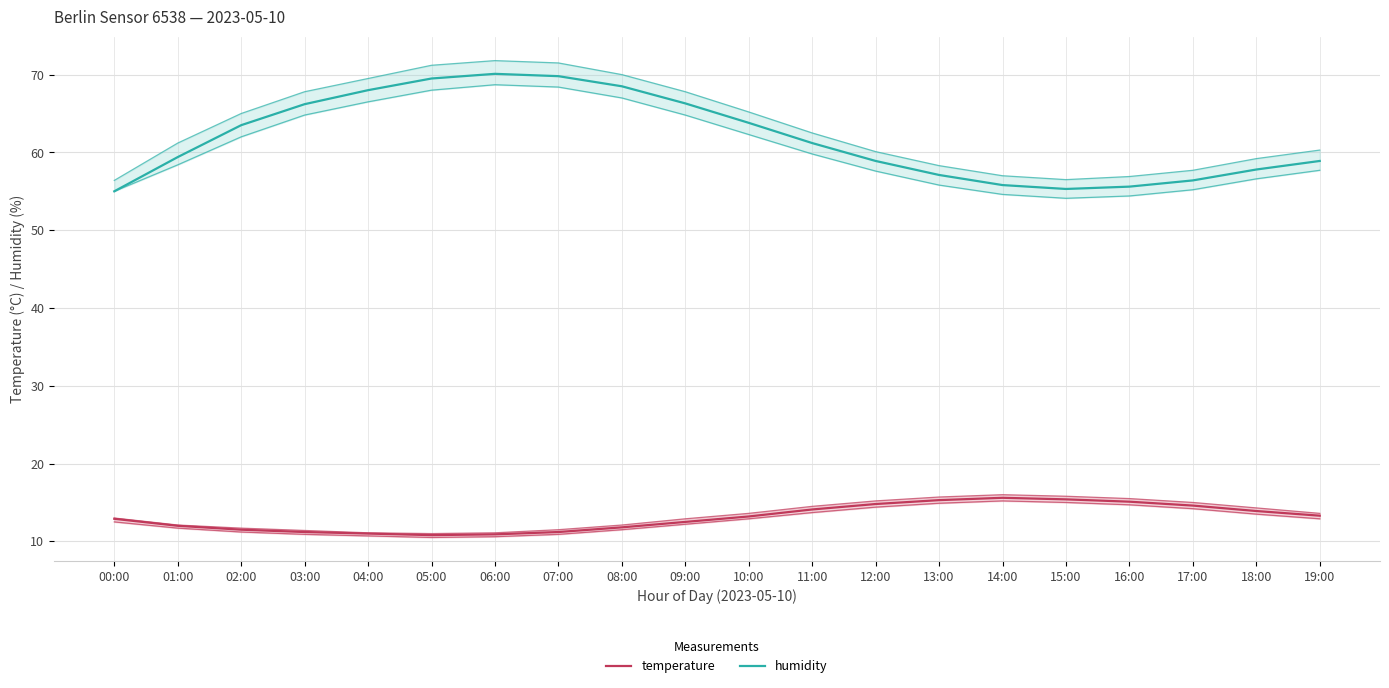

True or false: humidity has a value of 22.7 at 07:00.

False